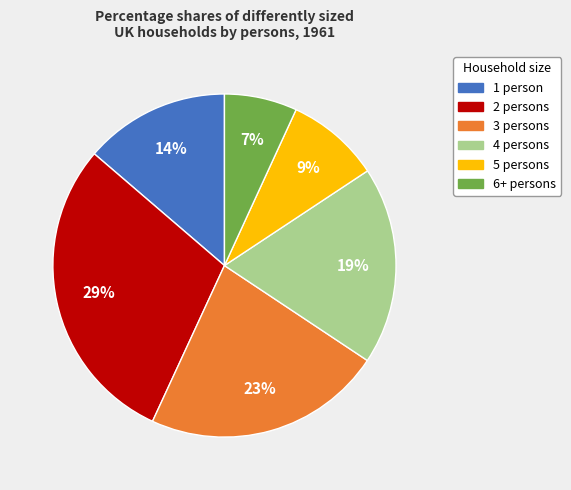

To the nearest percent, what is the average slice percentage?

17%